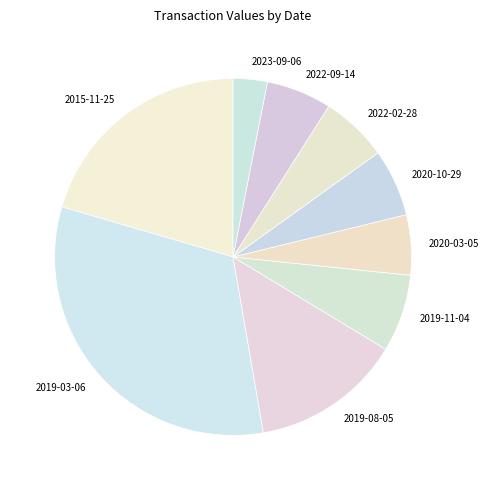

Does any single category account for the majority?

No